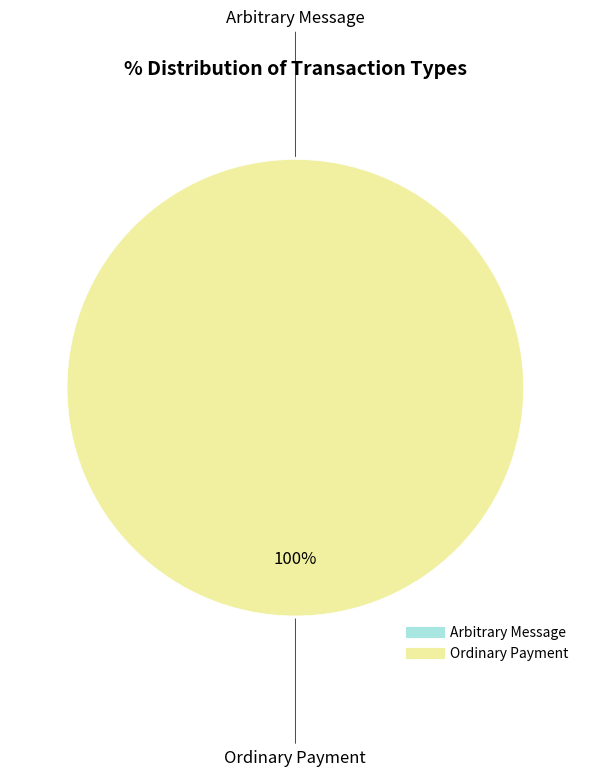

Rank the categories by value from lowest to highest.

Arbitrary Message, Ordinary Payment